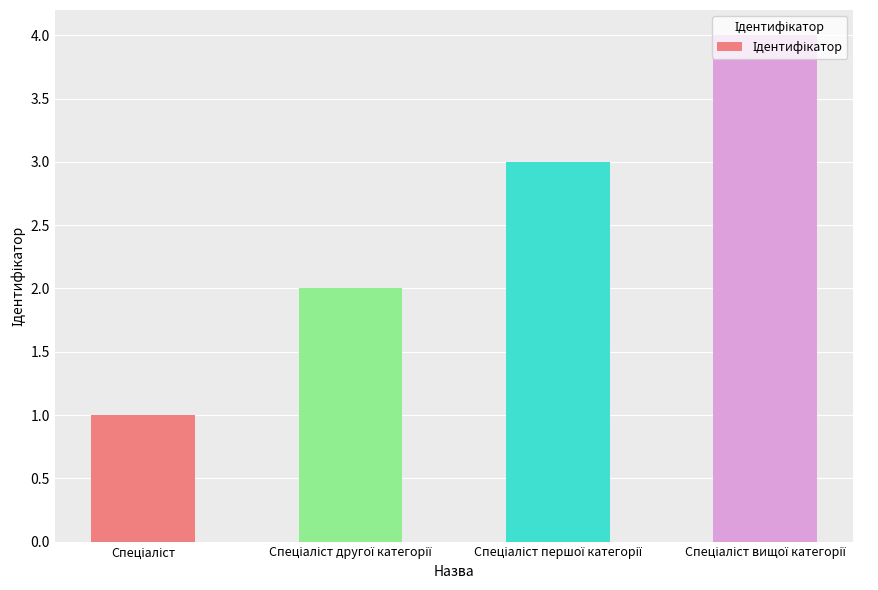

Reading left to right, transcribe all the data shown in this chart.

1	2	3	4